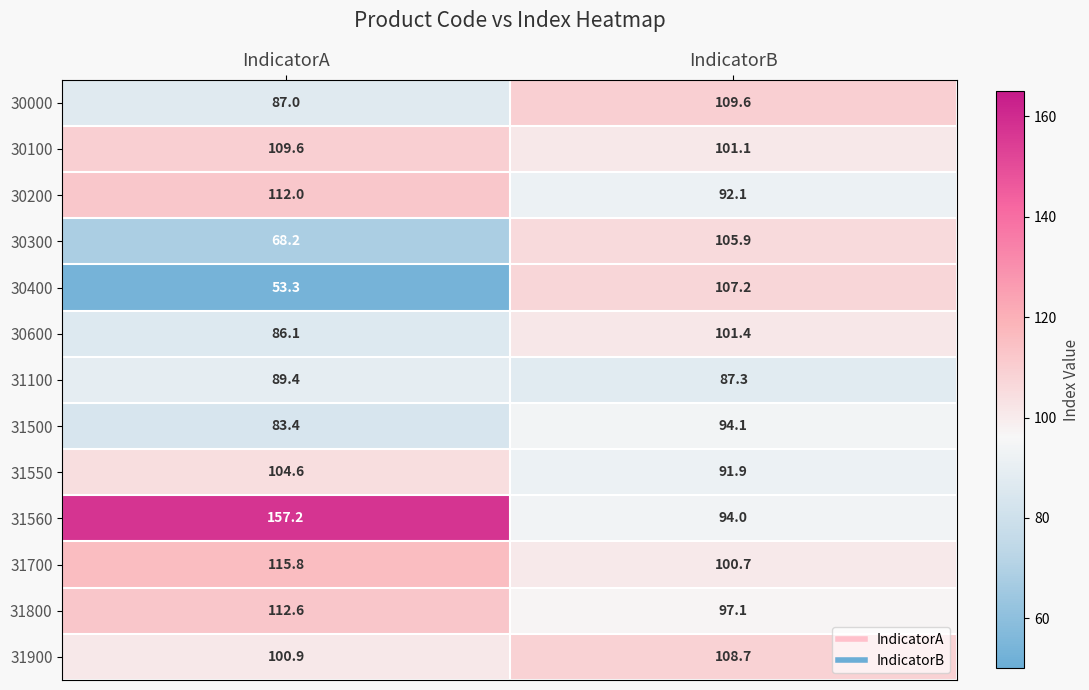

What is the sum of all 30600 values?

187.5